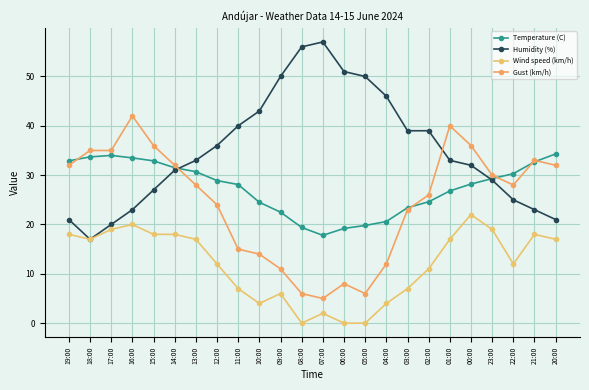

The value of Temperature (C) at 09:00 is 22.5. True or false?

True